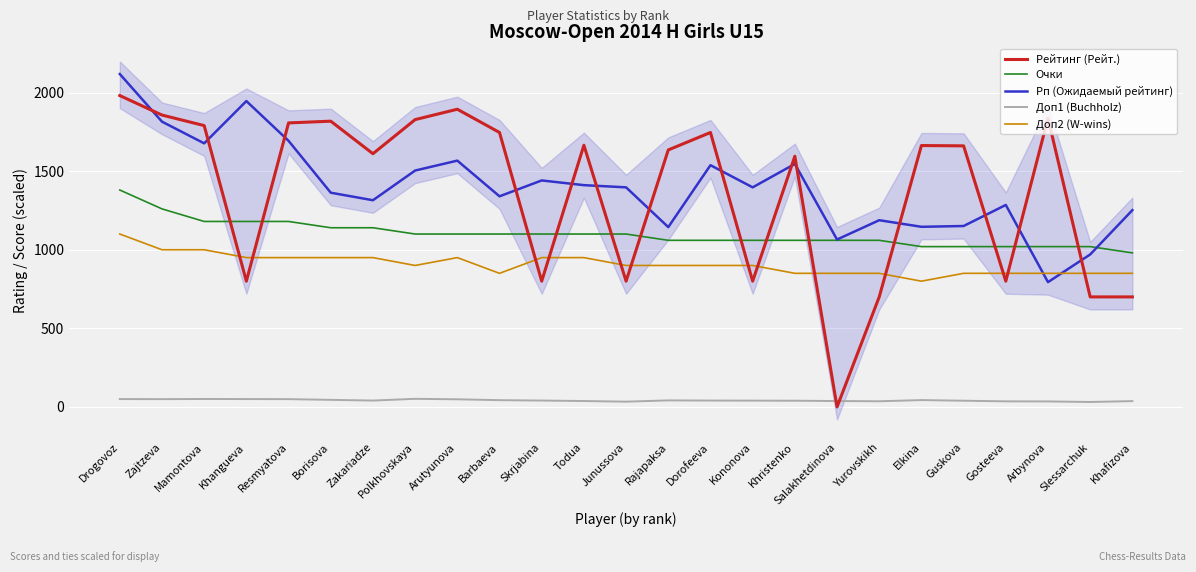

What position from the left is Zakariadze?

7